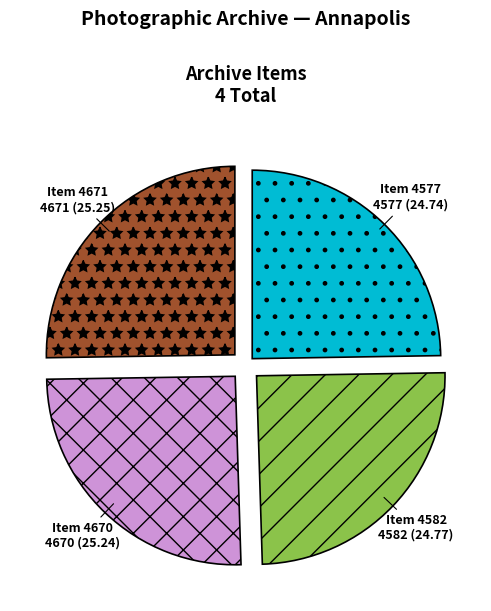

Is there a majority slice in this chart?

No